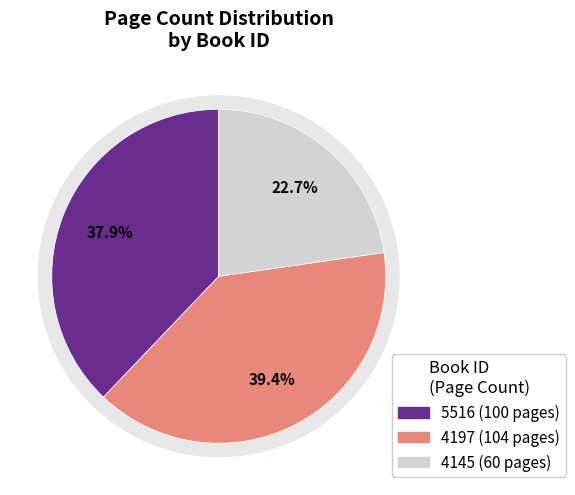

The 4145 slice represents 30% of the pie. True or false?

False